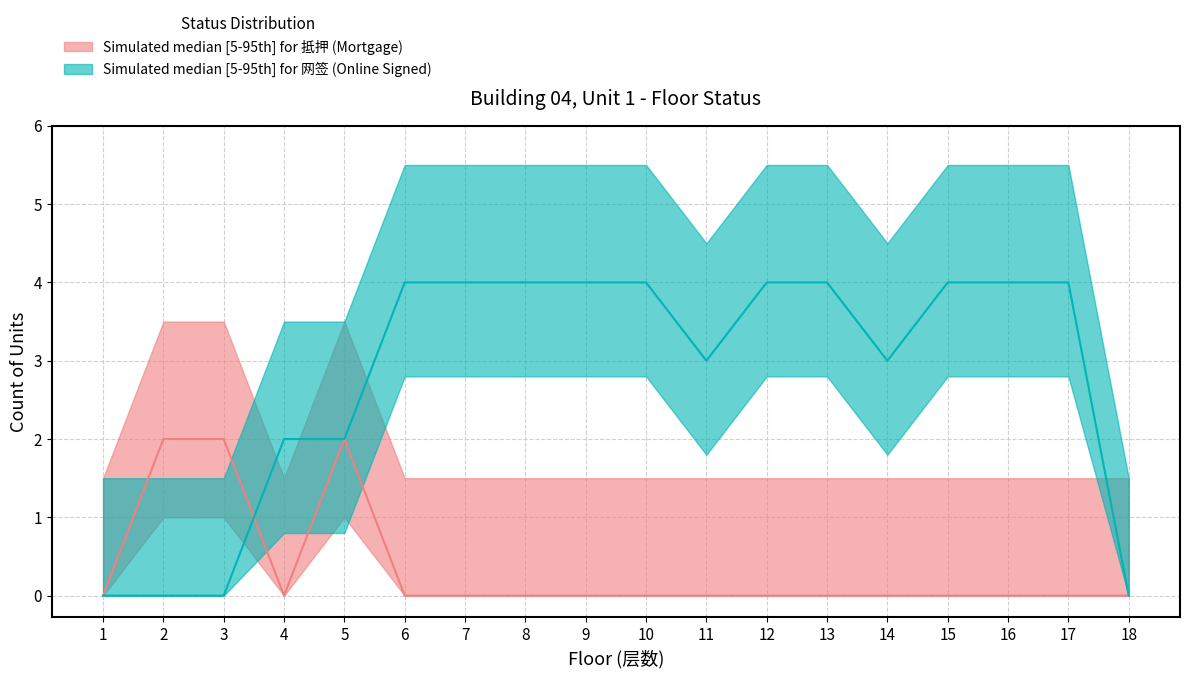

What is the greatest value displayed?

4